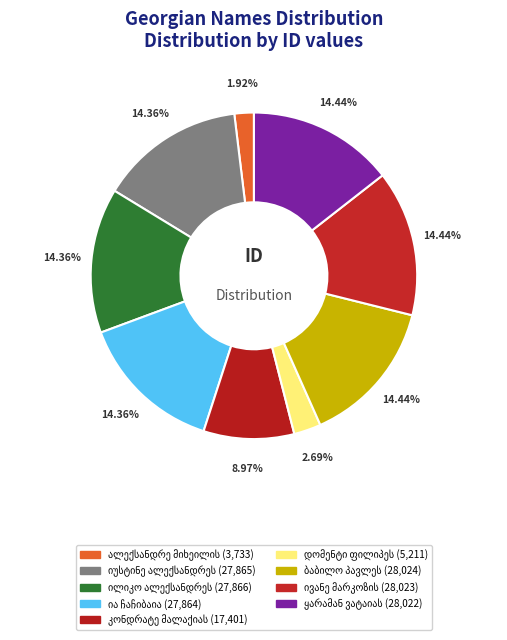

To the nearest percent, what is the combined percentage of ივანე მარკოზის ძე ჩემია and ალექსანდრე მიხეილის ძე ჩხეტია?

16%